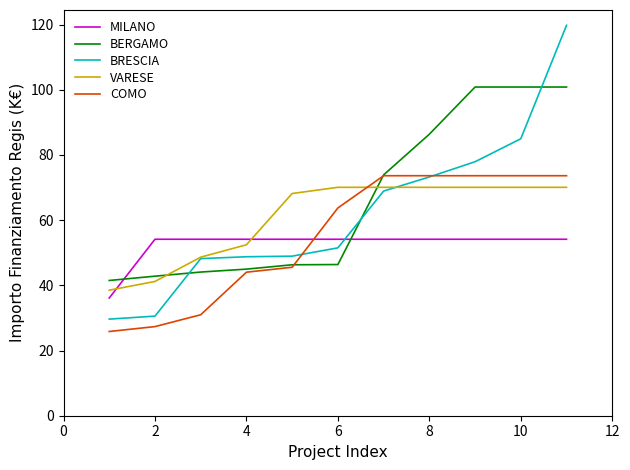

Which series ends up on top after the final intersection of MILANO and BRESCIA?

BRESCIA